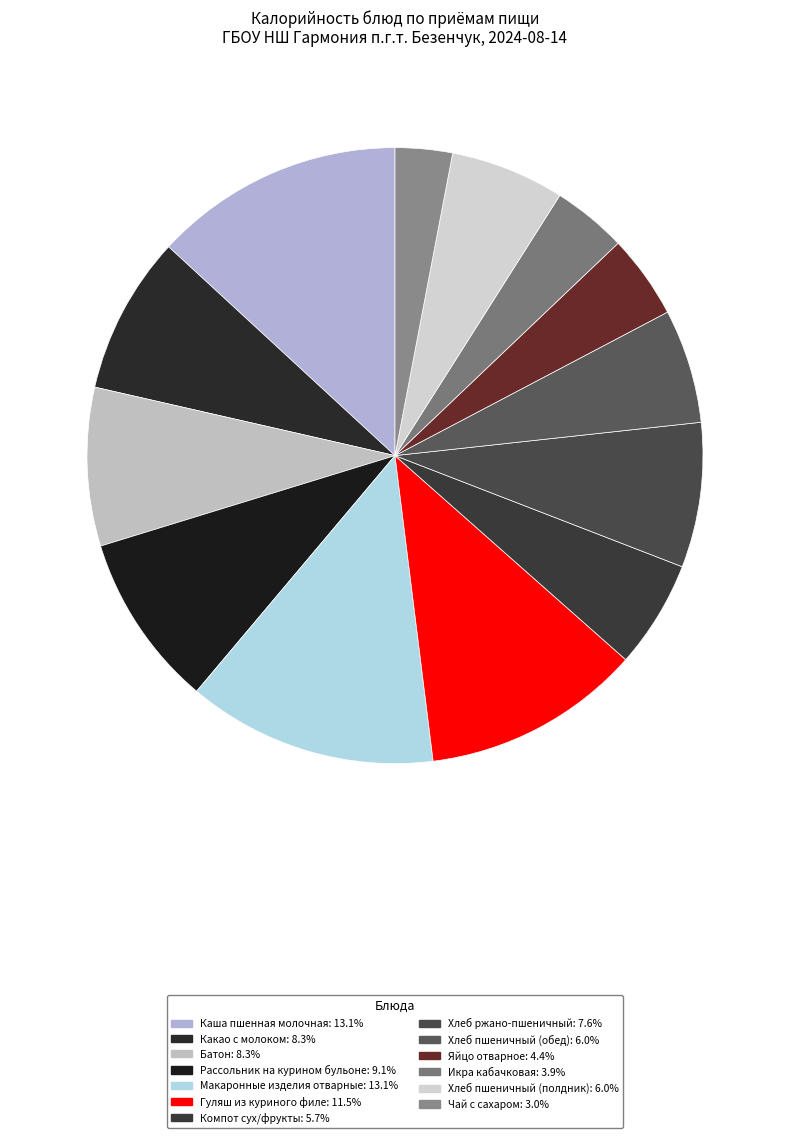

Is there any slice that represents more than half of the pie?

No